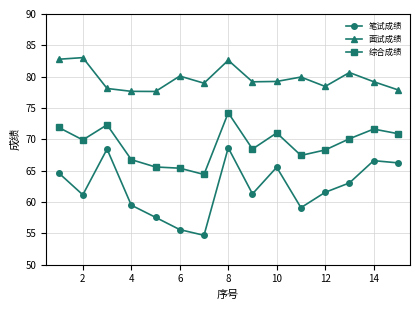

How many lines are shown in the chart?

3